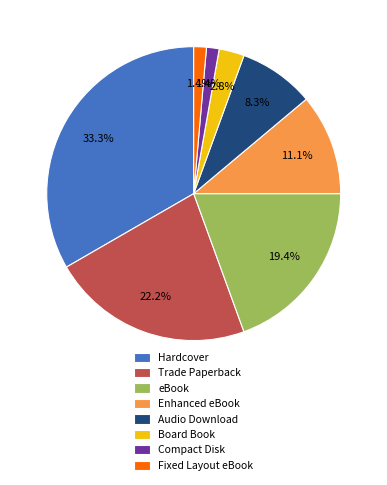

To the nearest percent, what portion does Fixed Layout eBook represent?

1%